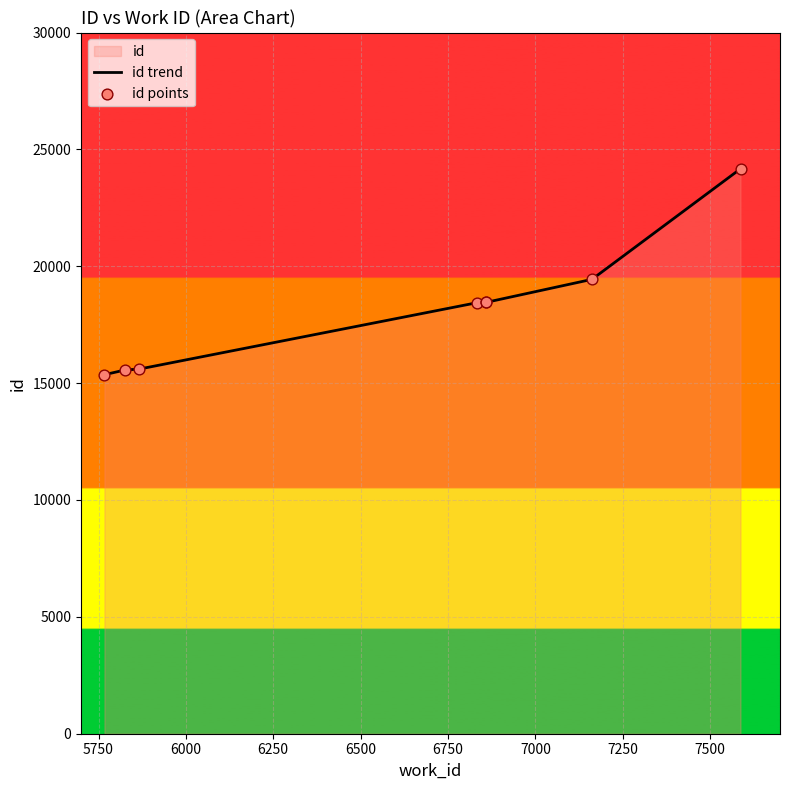

Is the value of id trend at 7000 greater than the value of id points at 6000?

Yes